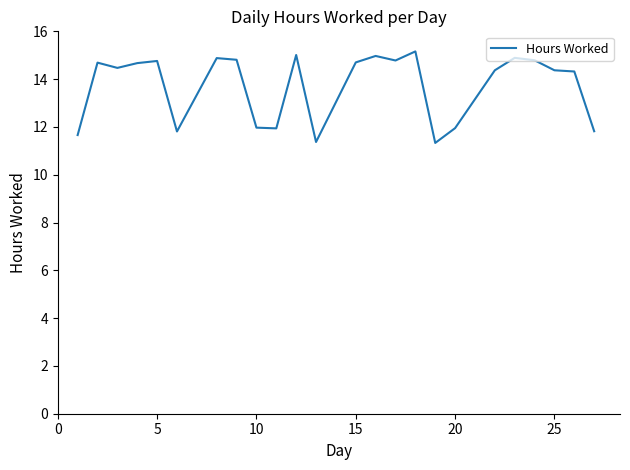

What is the difference between the maximum and minimum values?

3.8